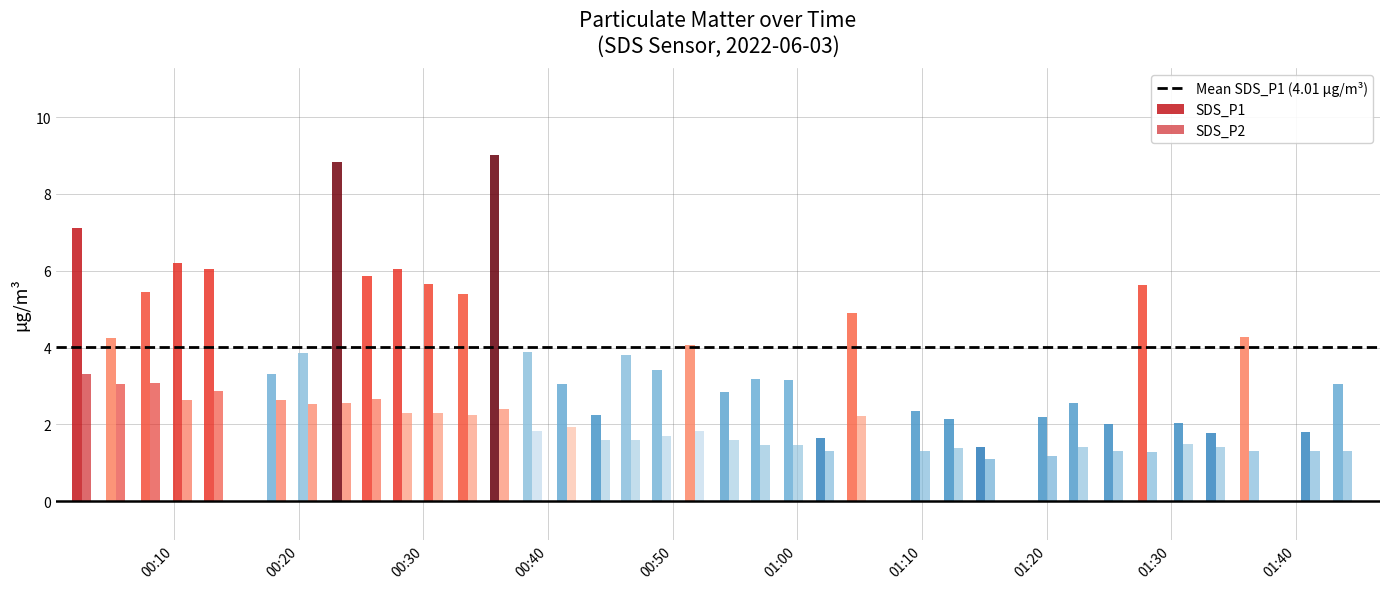

Which series has the widest spread of values?

SDS_P1